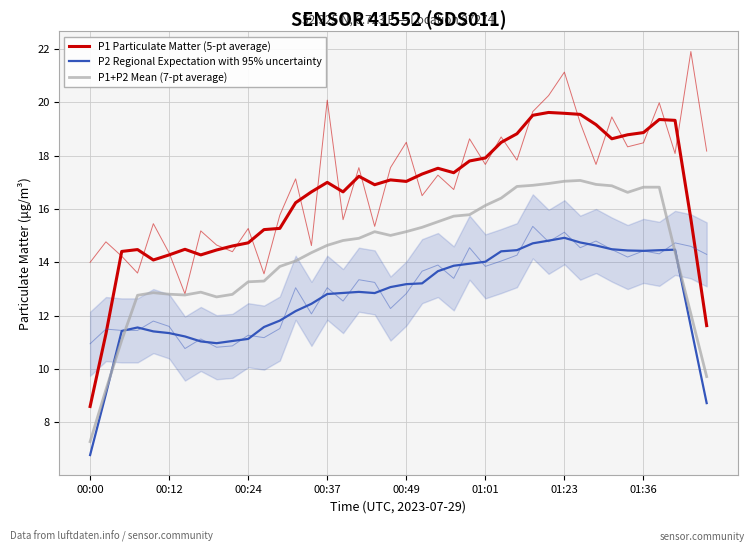

What is the label of the 38th point from the left?

37